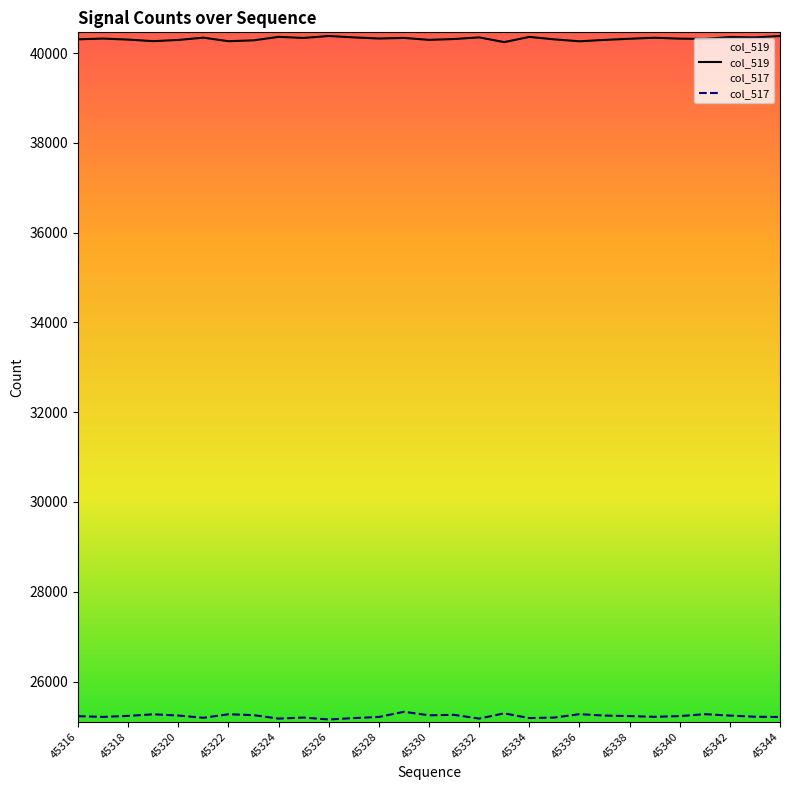

What is the difference between the maximum and minimum values in the col_519 series?

137